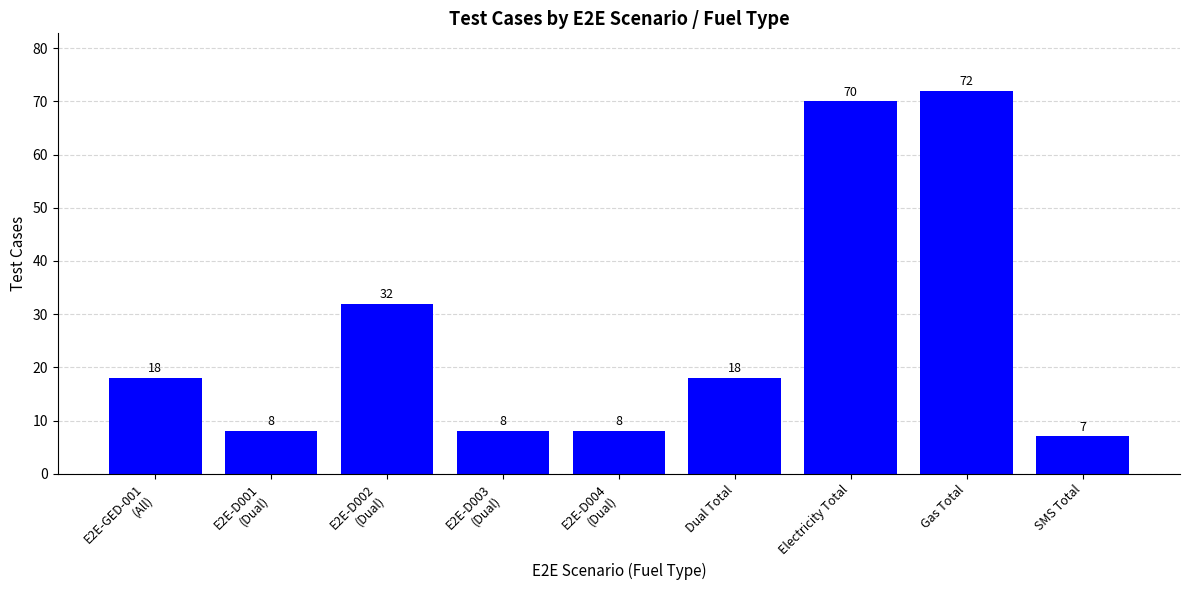

What is the value of the 1st bar from the left?

18